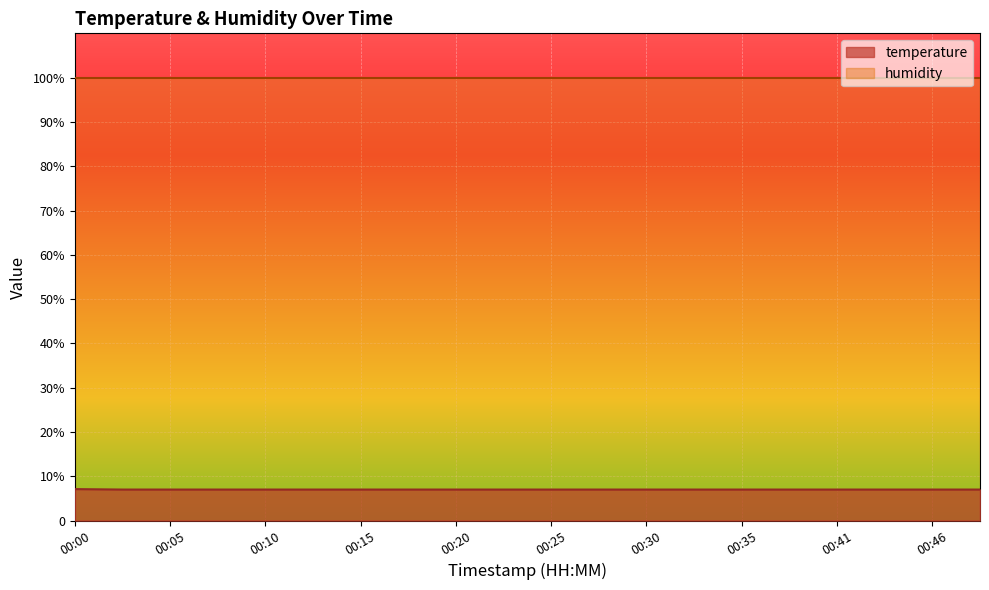

True or false: the data has more than 1 interior local peaks.

False